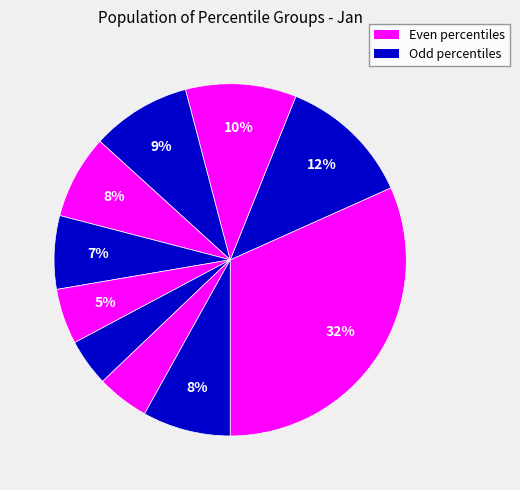

How many slices are in this pie chart?

10